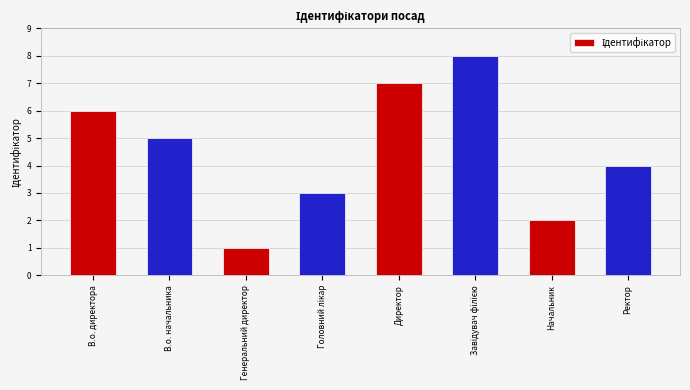

True or false: the data shows 0 at Генеральний директор.

False